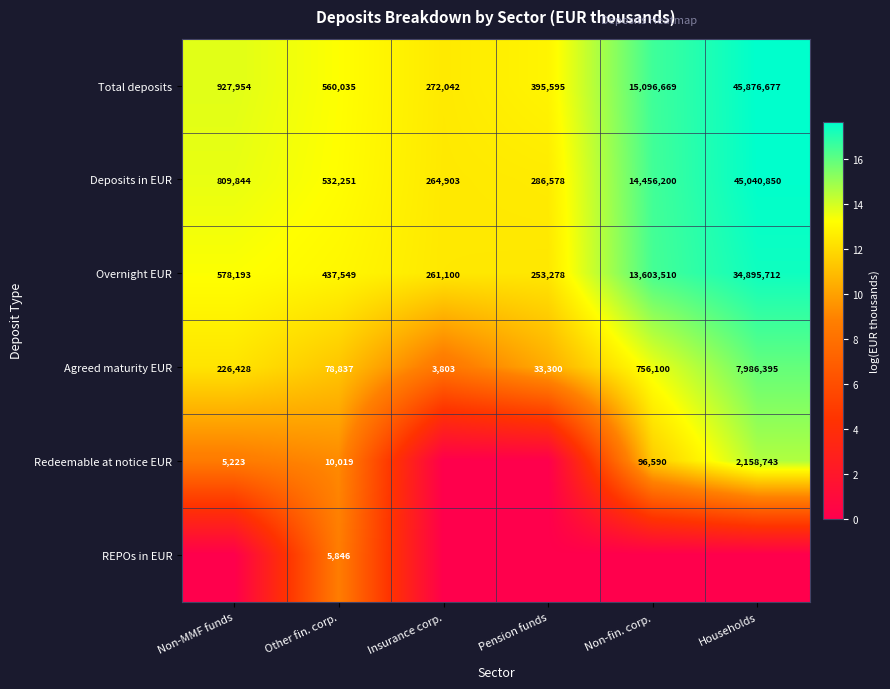

What is the difference between the maximum and minimum values in the Total deposits series?

45604635